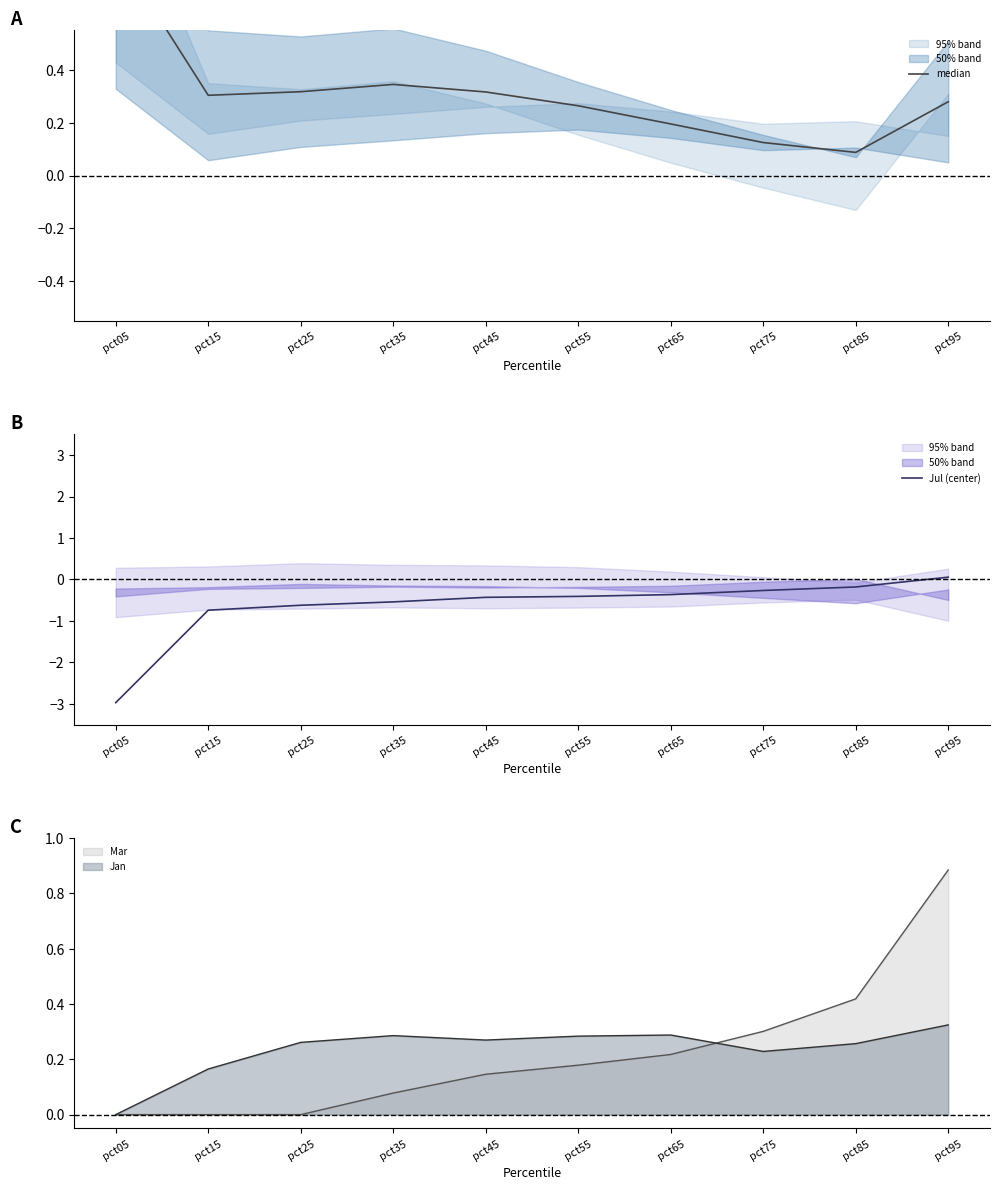

Is the value of Jul (center) at pct65 greater than the value of median at pct15?

No